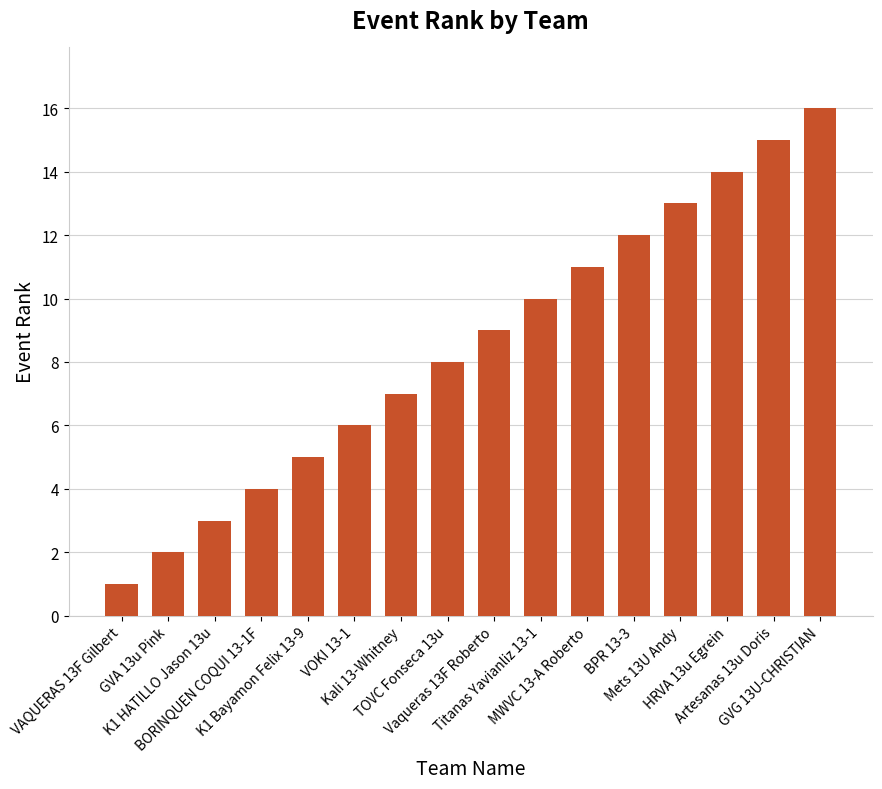

The chart shows a value of 4 at K1 HATILLO Jason 13u. True or false?

False